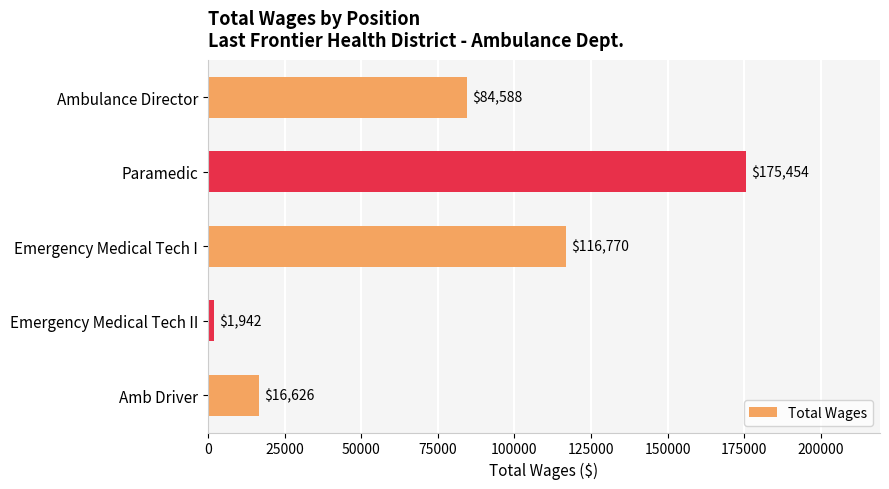

What is the ratio of the value at Paramedic to the value at Ambulance Director?

2.1